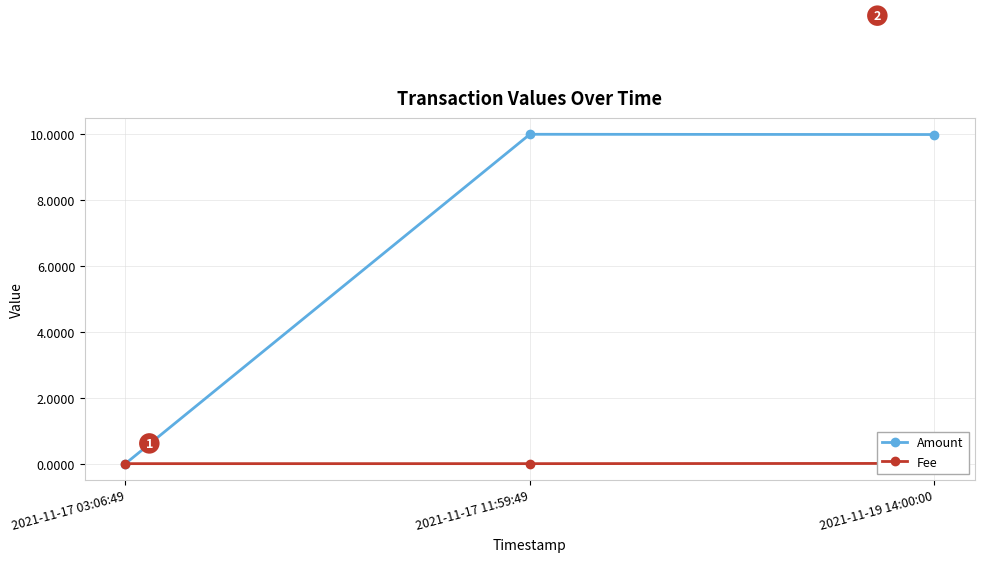

What is the sum of the Amount values at 2021-11-17 03:06:49 and 2021-11-17 11:59:49?

10.0